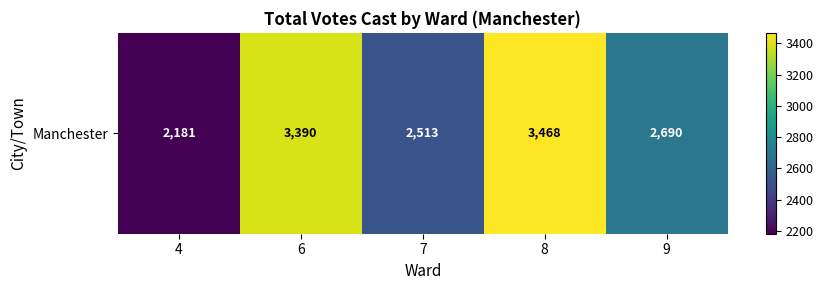

Reading left to right, list all the values displayed in this chart.

2181	3390	2513	3468	2690